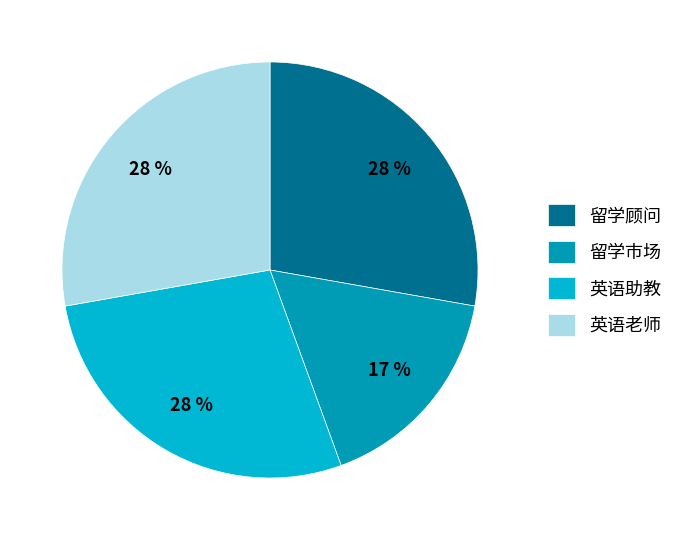

Is the sum of 英语老师 and 留学顾问 greater than half?

Yes